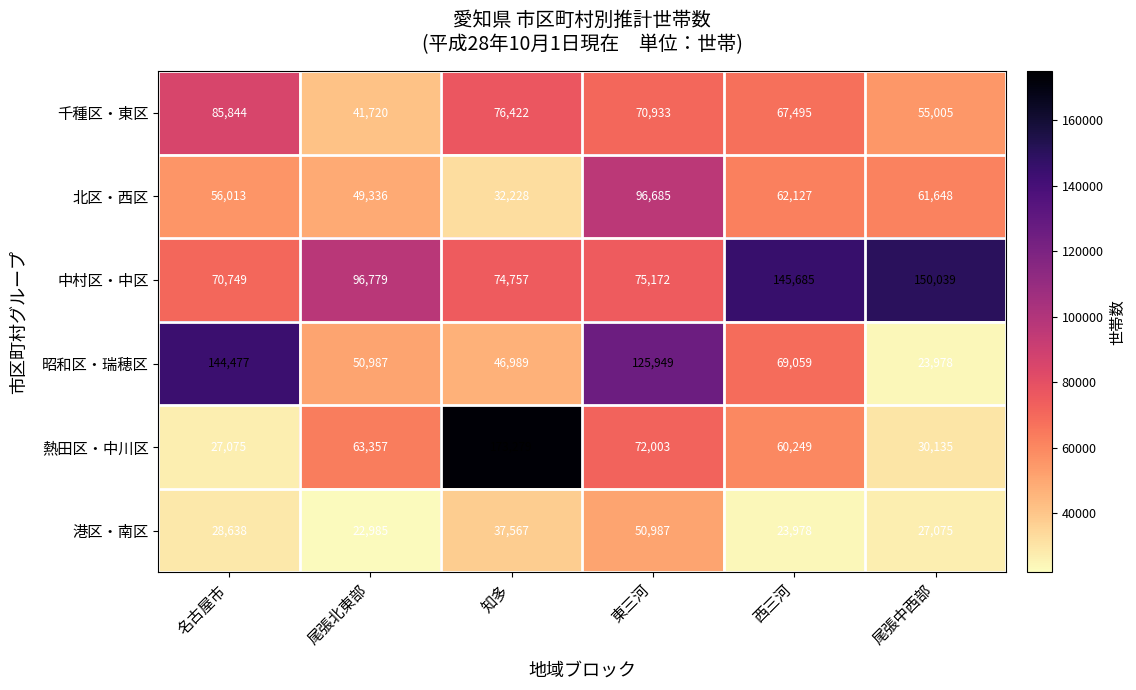

Where does the 北区・西区 series first go above 61648?

東三河